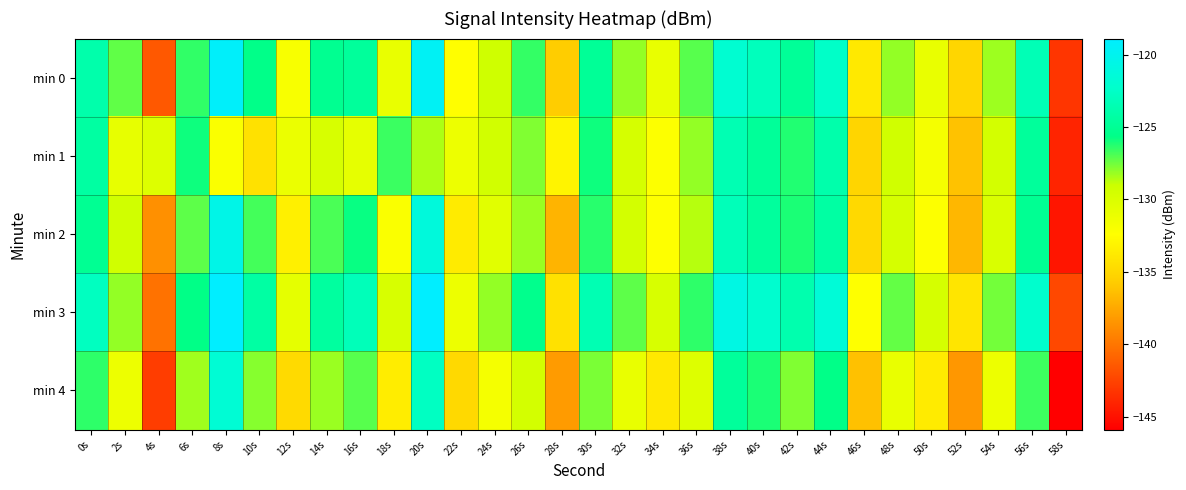

Which series has the largest total across all categories?

min 3